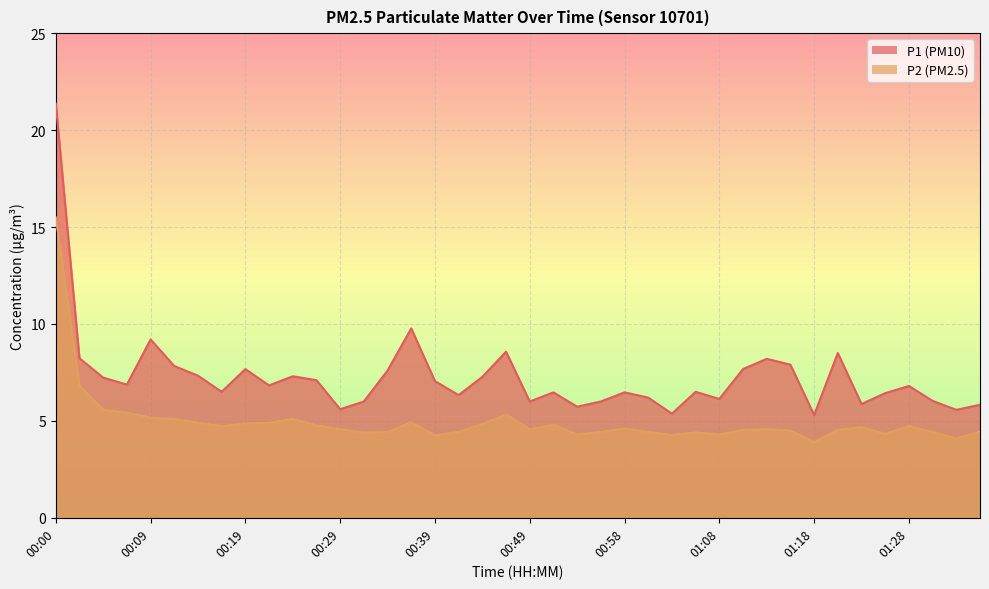

Which series has the largest total across all categories?

P1